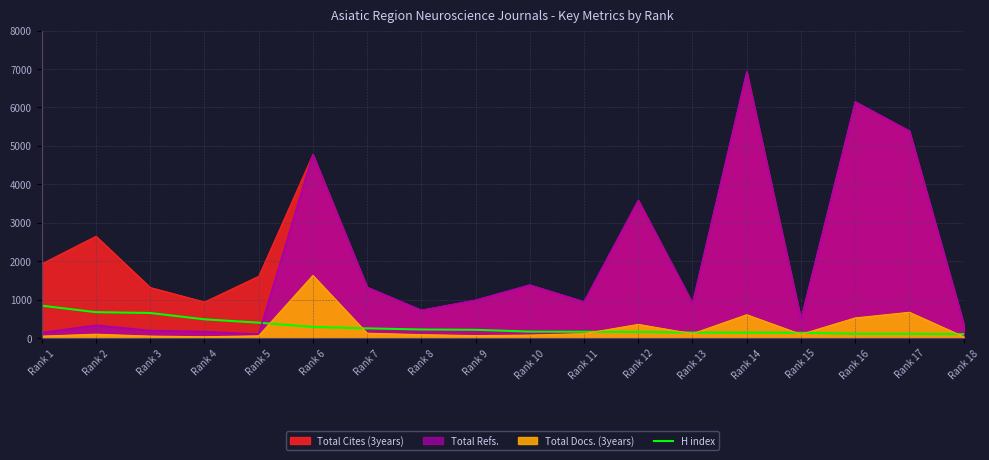

What is the difference between the maximum and minimum values?

741